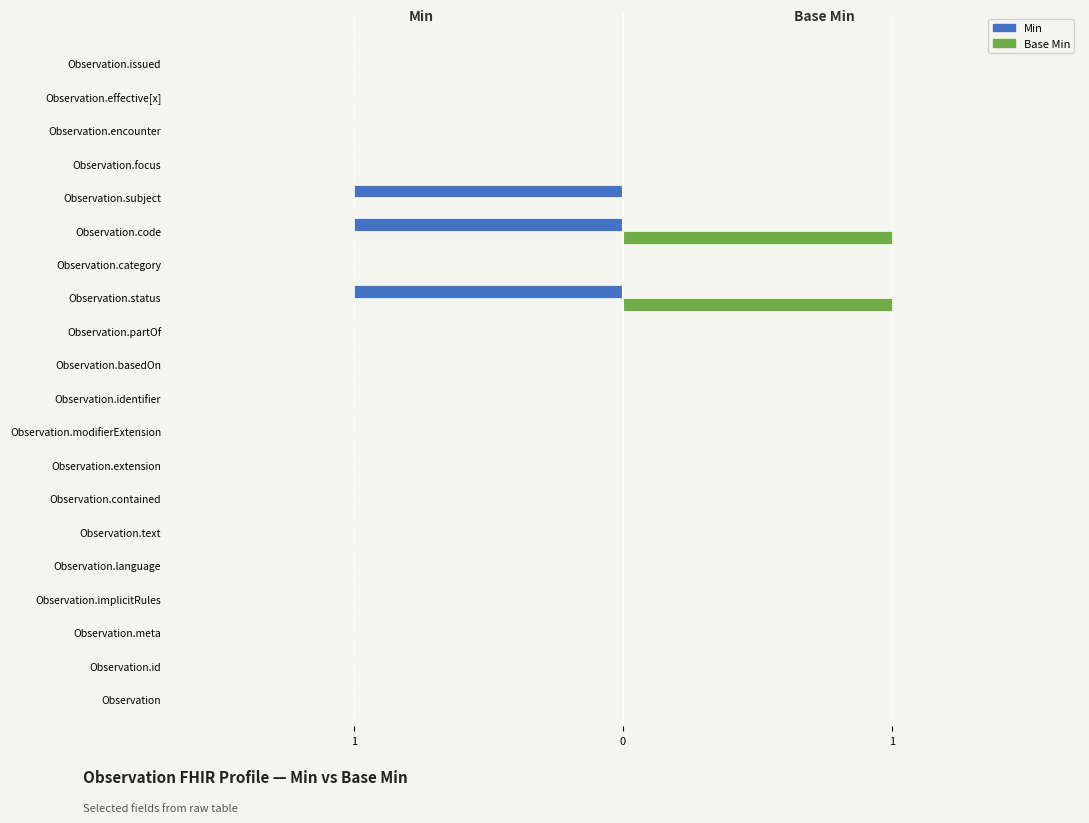

What are all the series names shown in the legend?

Min, Base Min